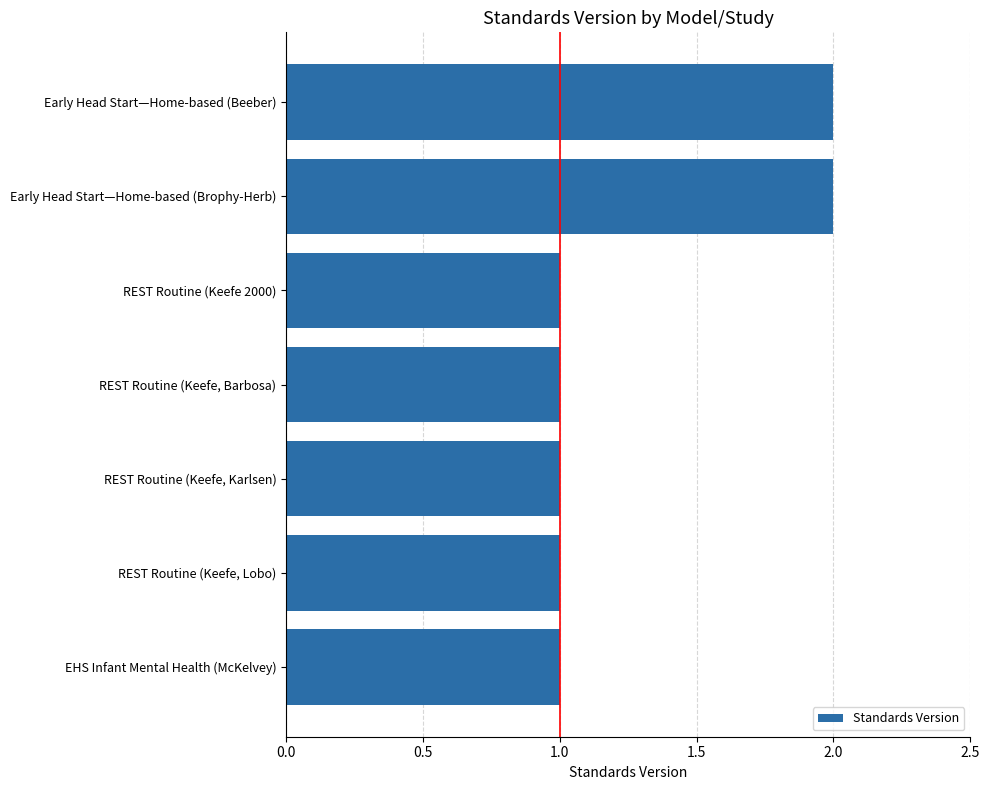

Reading top to bottom, list all the values displayed in this chart.

Early Head Start—Home-based (Beeber)=2	Early Head Start—Home-based (Brophy-Herb)=2	REST Routine (Keefe 2000)=1	REST Routine (Keefe, Barbosa)=1	REST Routine (Keefe, Karlsen)=1	REST Routine (Keefe, Lobo)=1	EHS Infant Mental Health (McKelvey)=1